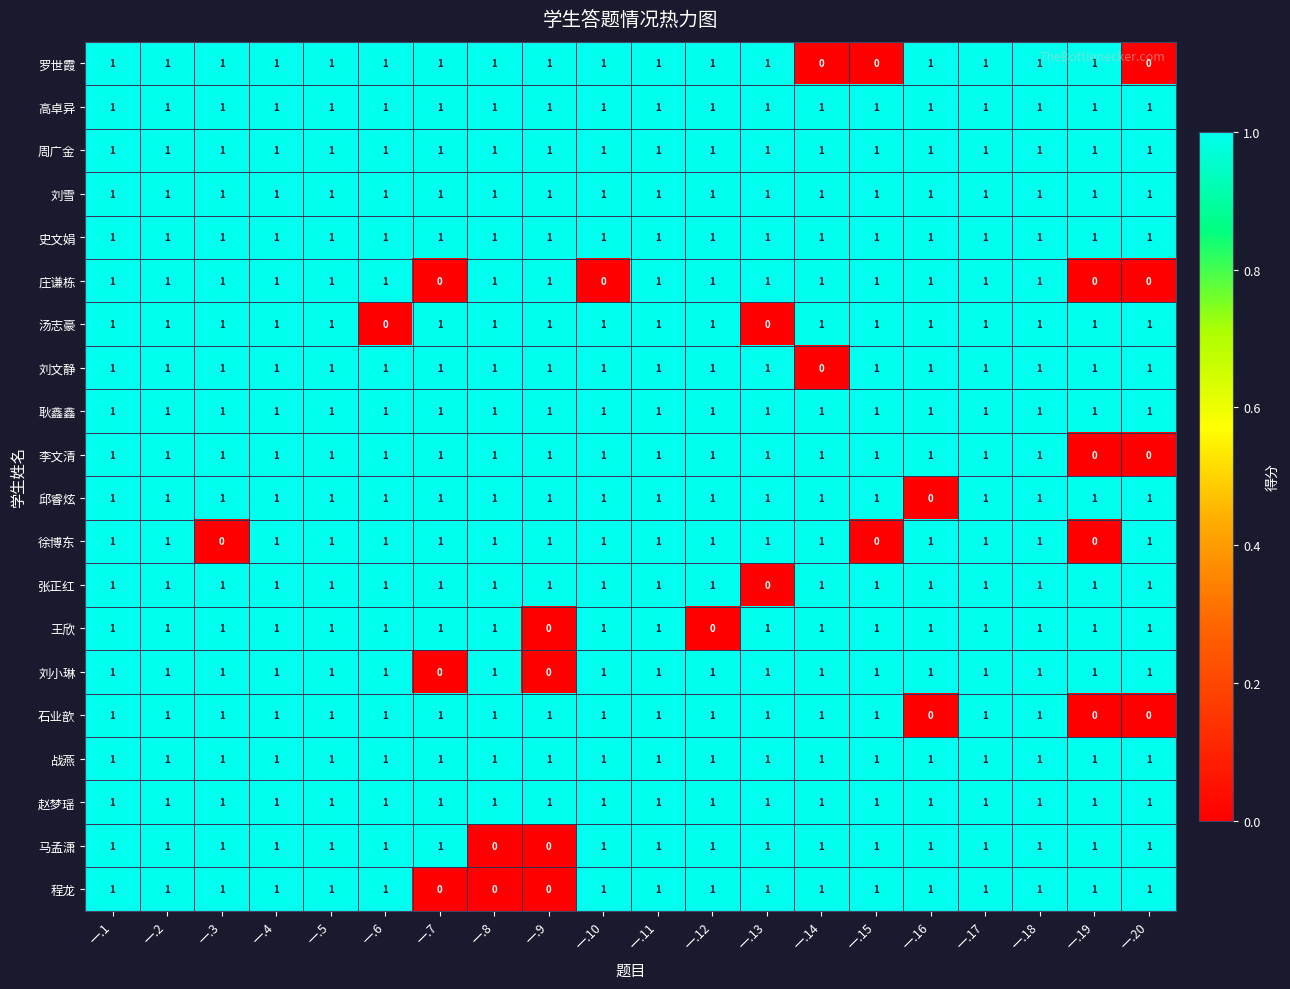

Which series changed the most between 一.2 and 一.12?

王欣